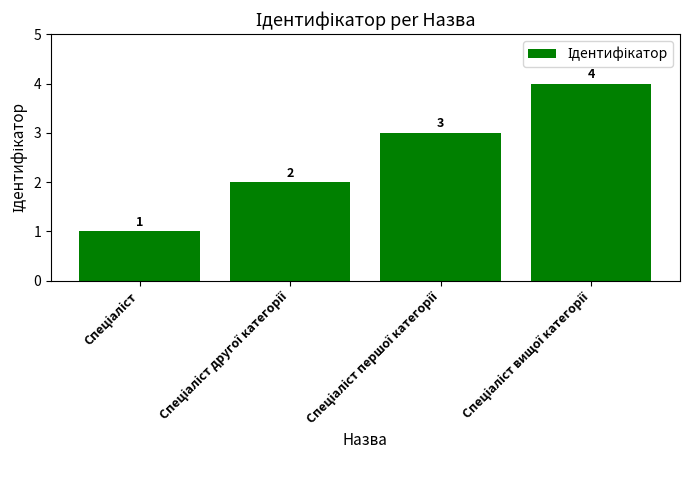

How many values are between 2 and 4?

3